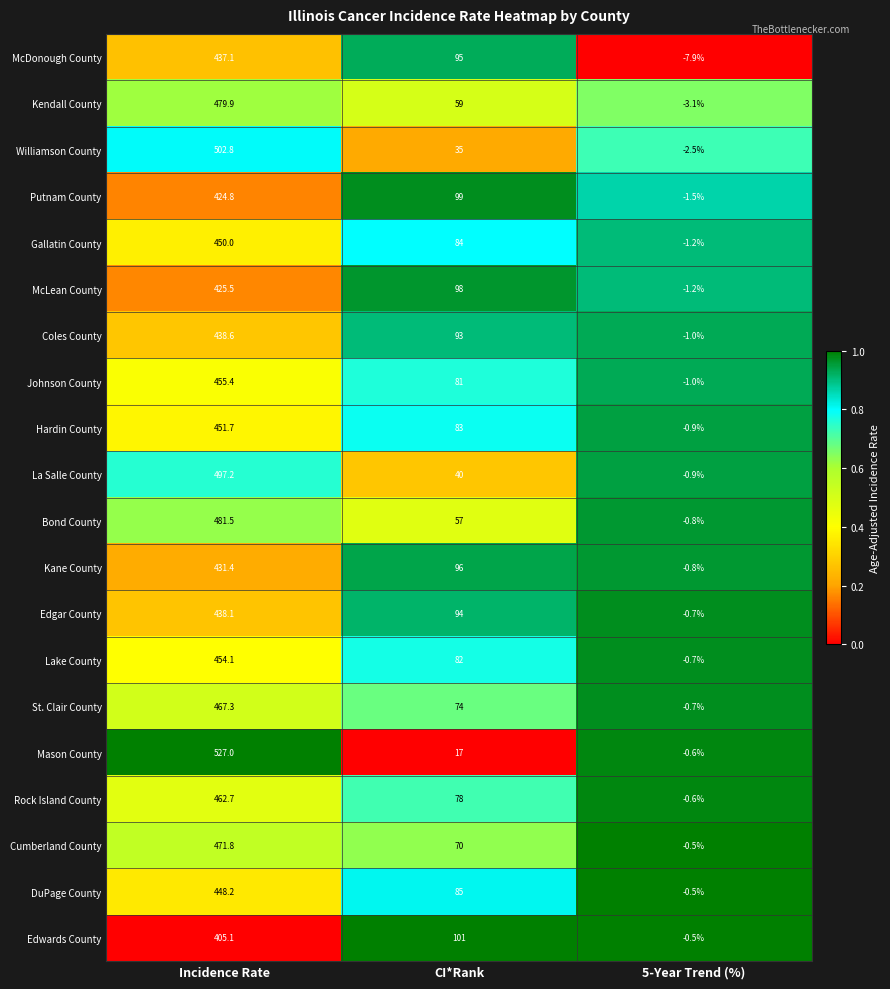

Which series changed the most between Incidence Rate and CI*Rank?

Mason County